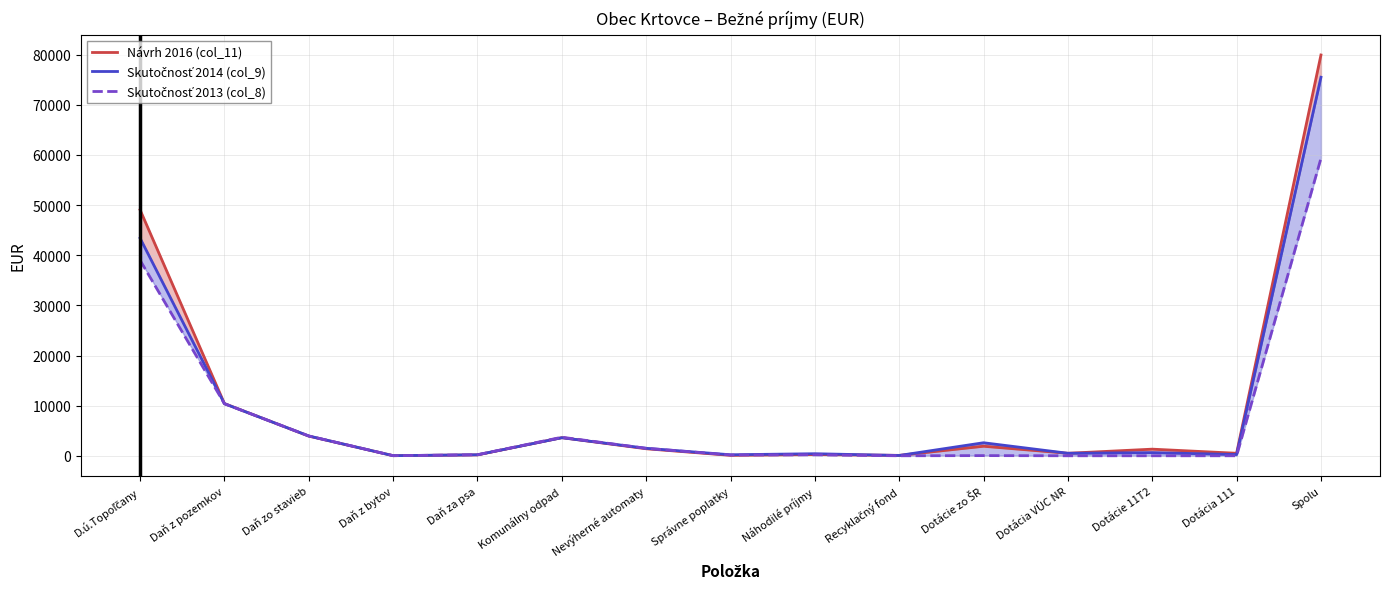

How many interior local peaks does the Skutočnosť 2014 (col_9) series have?

4